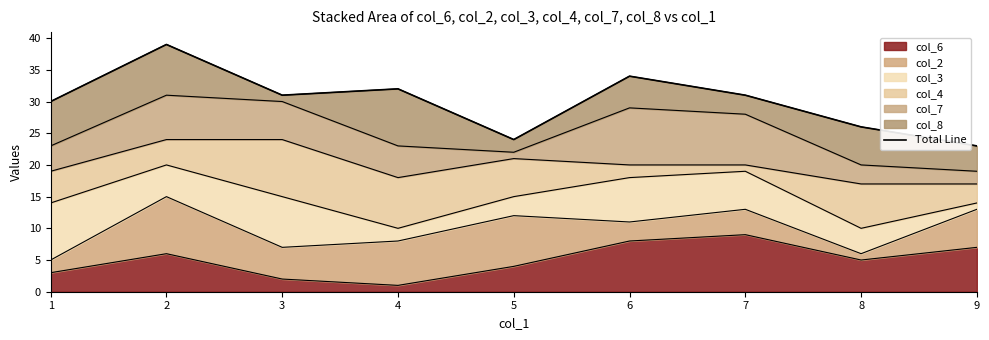

At which label does the data first exceed 31?

2